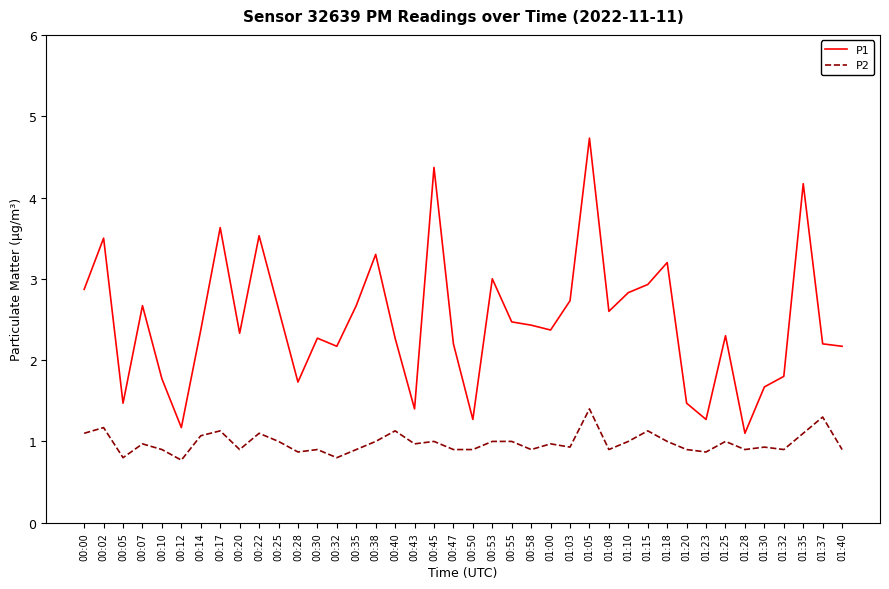

What position from the right is 00:00?

40